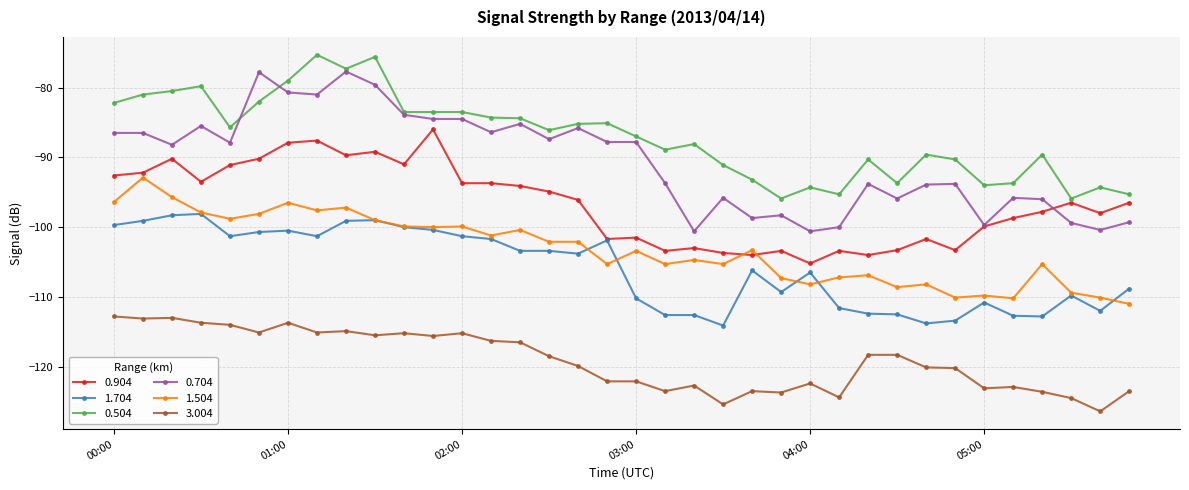

What is the value of the 1.504 point at the 2nd from the left?

-92.9